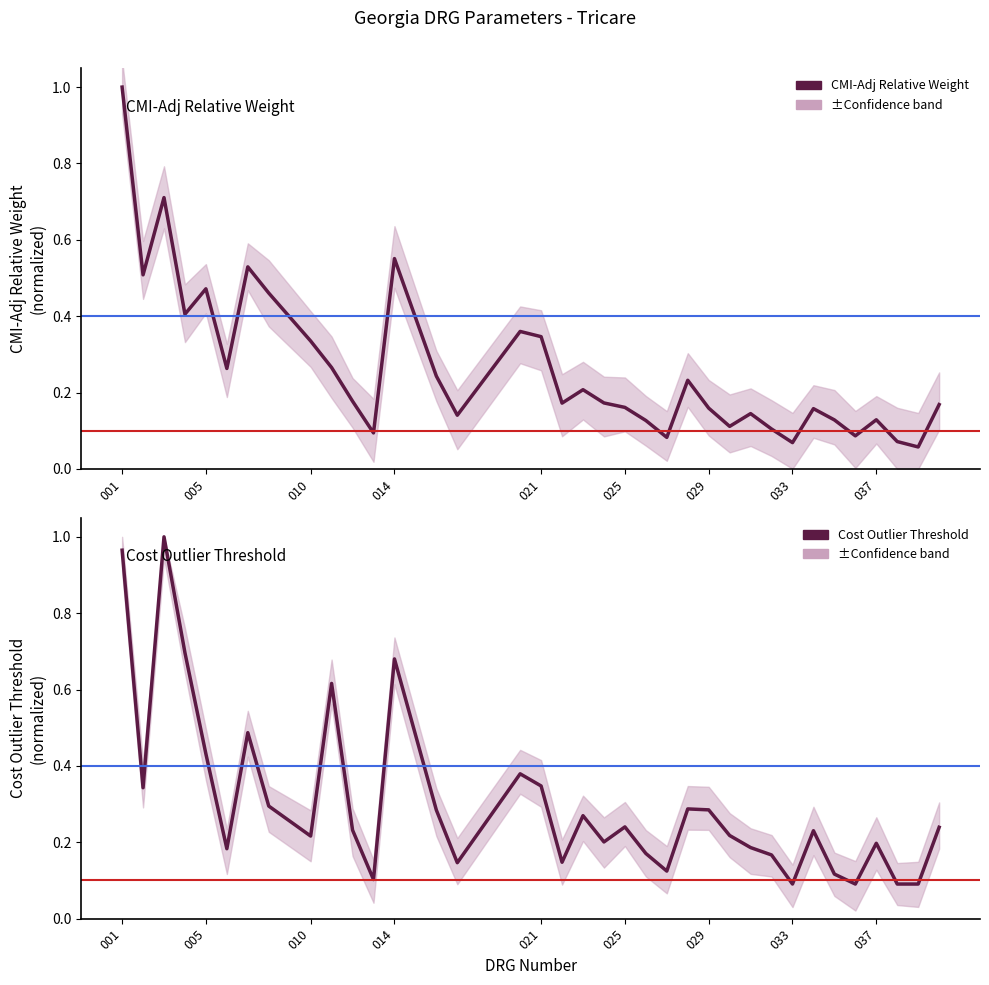

What is the maximum value shown in the chart?

1.0